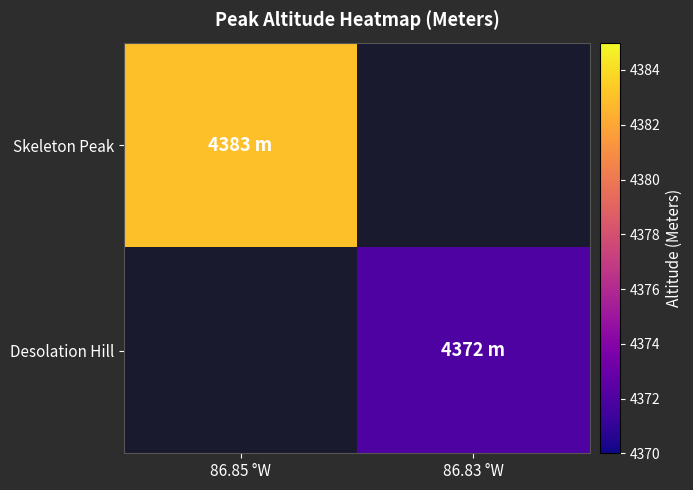

Rank the categories by Desolation Hill value from lowest to highest.

86.85 °W, 86.83 °W